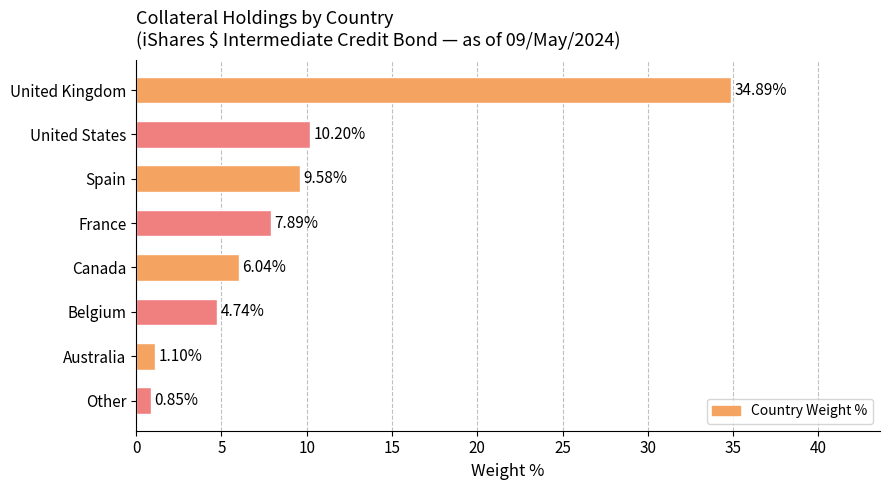

Rank the categories by value from highest to lowest.

United Kingdom, United States, Spain, France, Canada, Belgium, Australia, Other